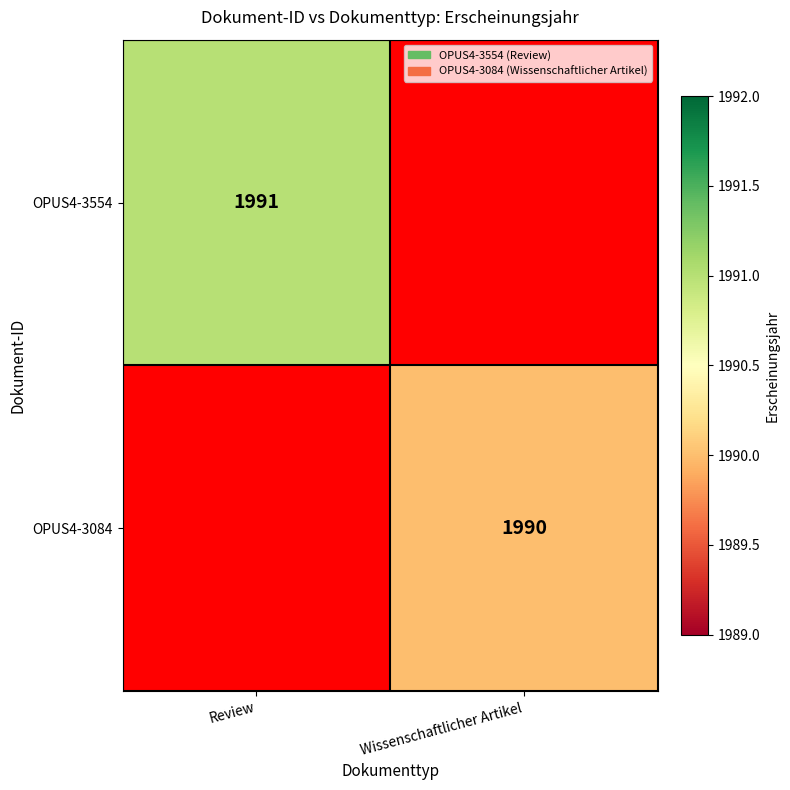

What is the greatest value displayed?

1991.0